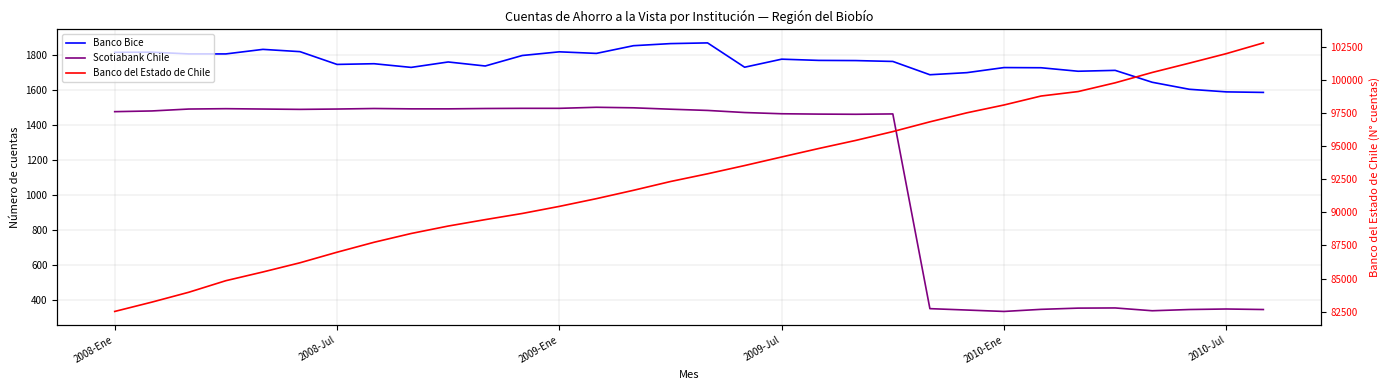

Which series changed the most between 17 and 20?

Banco del Estado de Chile